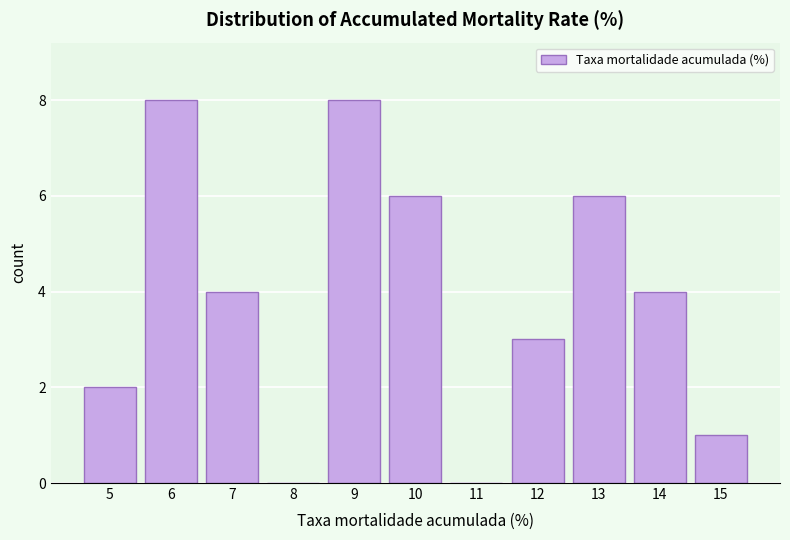

Reading left to right, list all the values displayed in this chart.

5=2	6=8	7=4	8=0	9=8	10=6	11=0	12=3	13=6	14=4	15=1